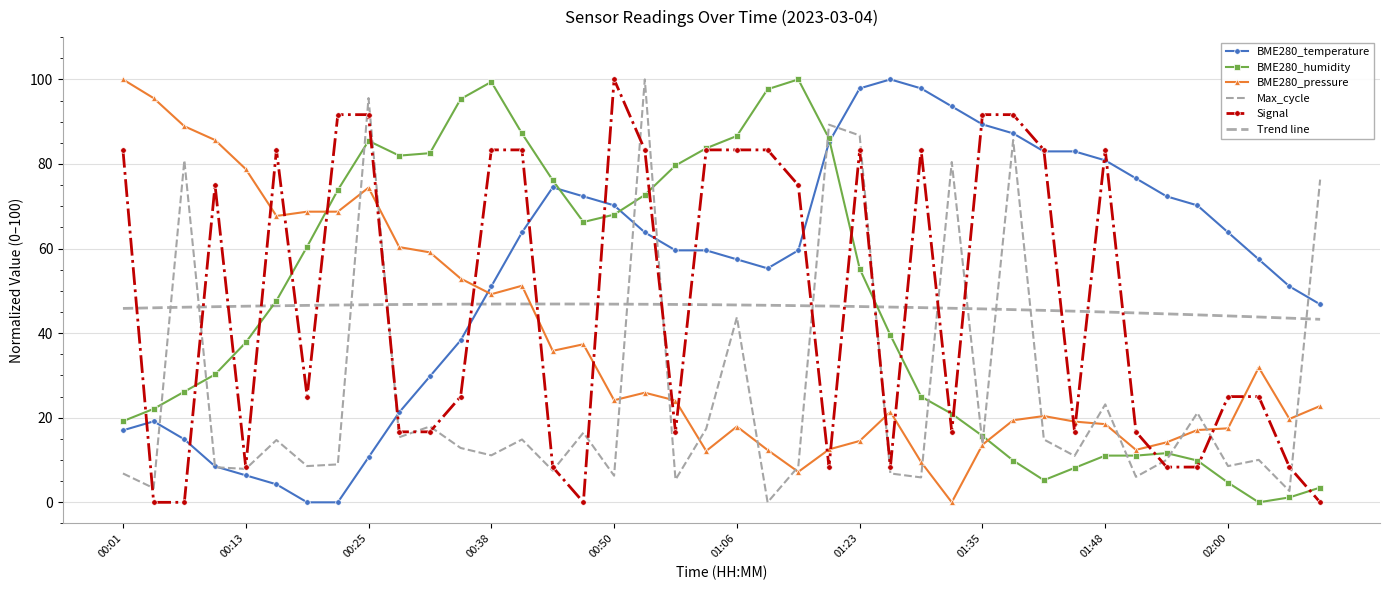

The BME280_pressure series shows 17.1 at 01:57. True or false?

True